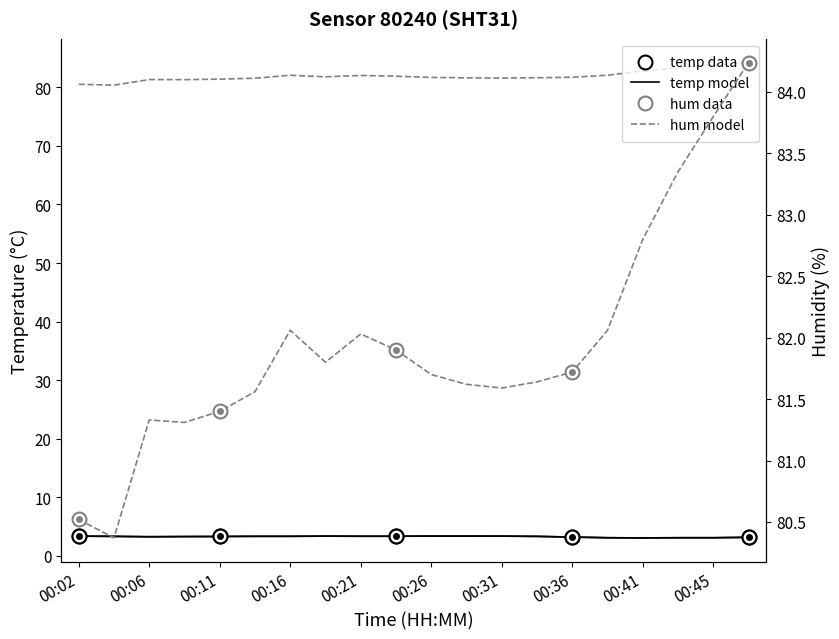

Reading left to right, what are all the values shown in this chart?

temperature: 3.4	3.3	3.3	3.3	3.3	3.4	3.4	3.4	3.4	3.4	3.4	3.4	3.4	3.3	3.2	3.1	3.1	3.1	3.1	3.2
humidity: 80.5	80.4	81.3	81.3	81.4	81.6	82.1	81.8	82.0	81.9	81.7	81.6	81.6	81.6	81.7	82.1	82.8	83.3	83.8	84.2